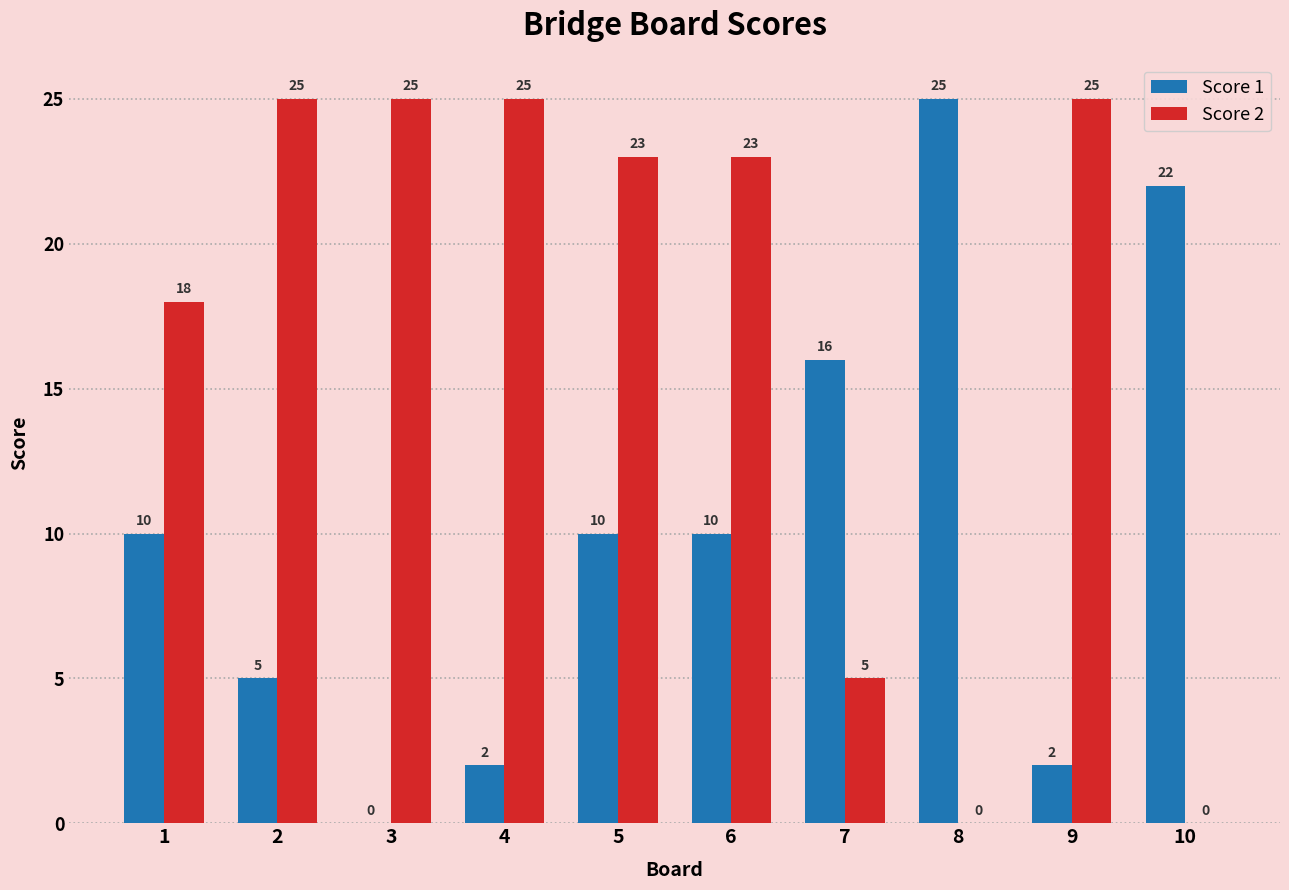

What is the total value across all series at 7?

21